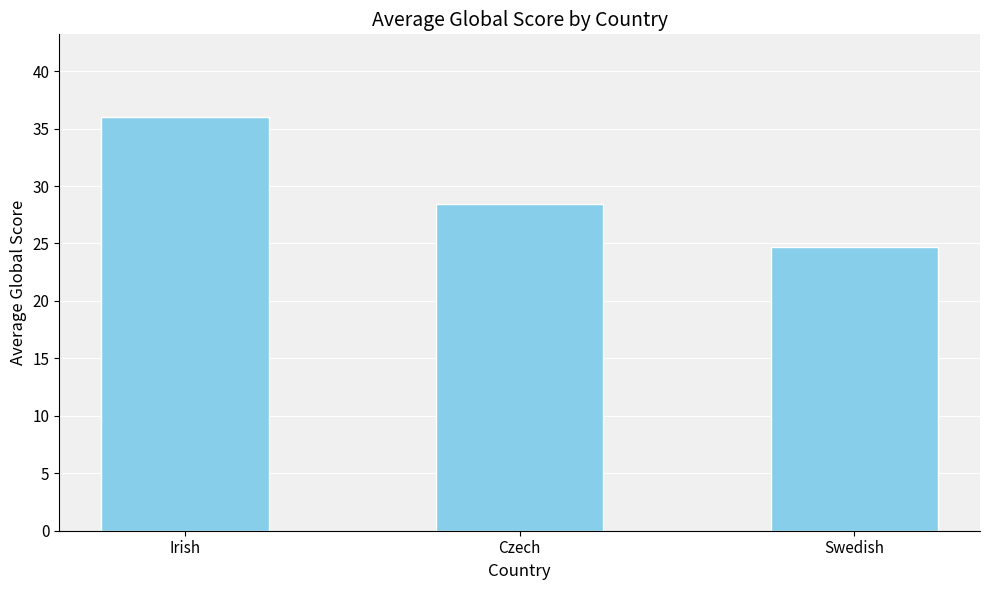

What is the difference between the maximum and minimum values?

11.3